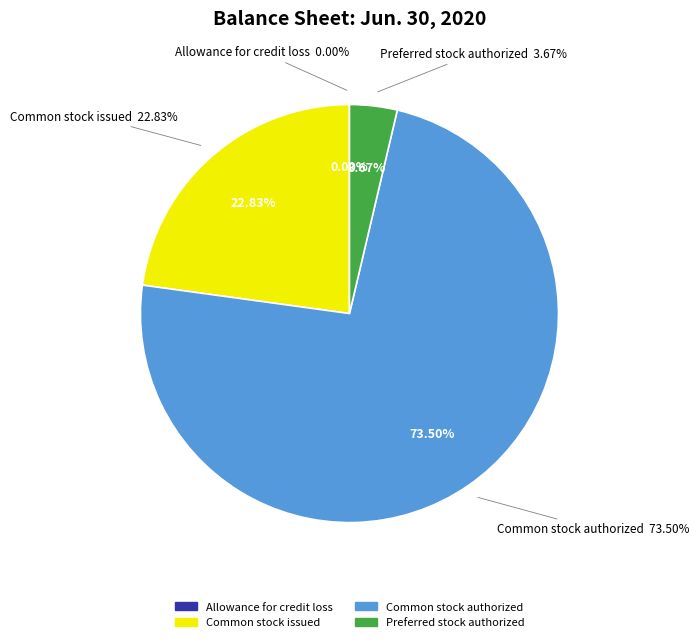

What is the smallest slice in the pie chart?

Allowance for credit loss